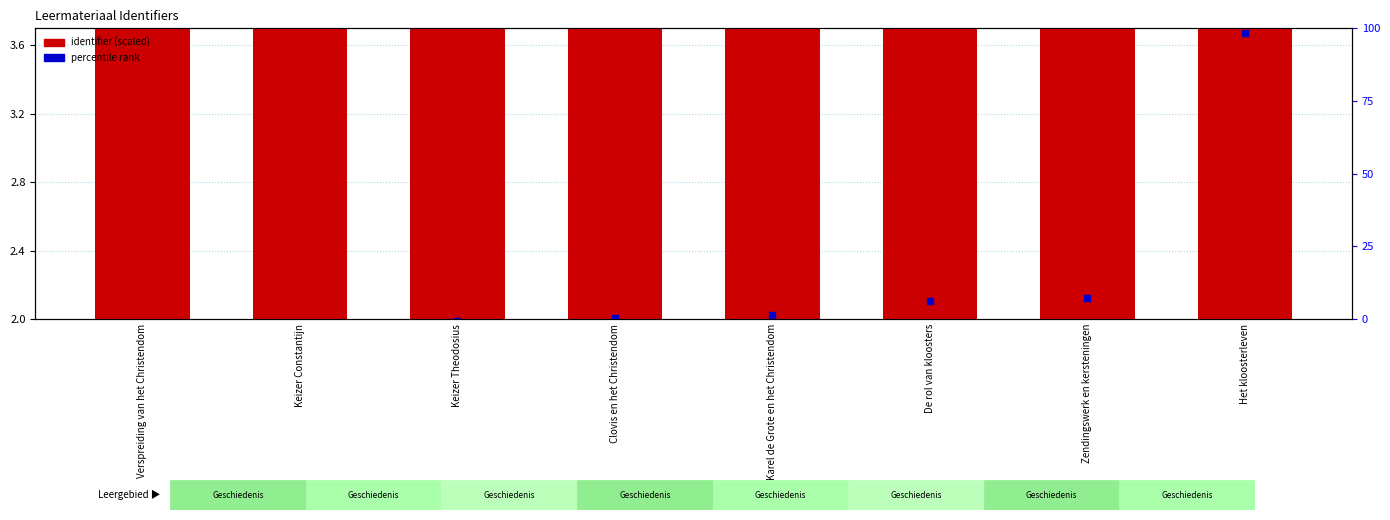

Does the chart contain any negative values?

No